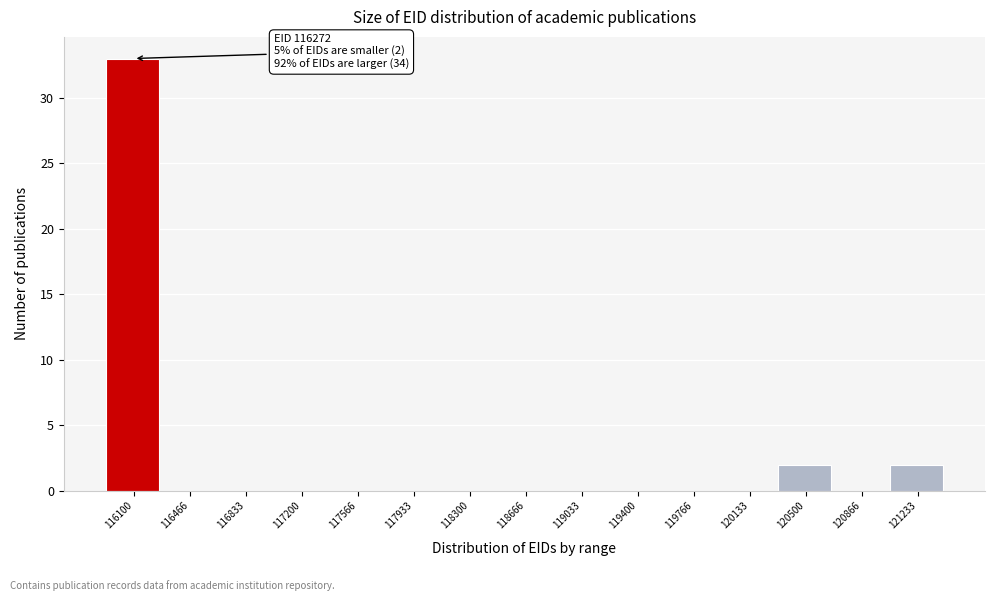

Reading left to right, what are all the values shown in this chart?

116100=33	116466=0	116833=0	117200=0	117566=0	117933=0	118300=0	118666=0	119033=0	119400=0	119766=0	120133=0	120500=2	120866=0	121233=2